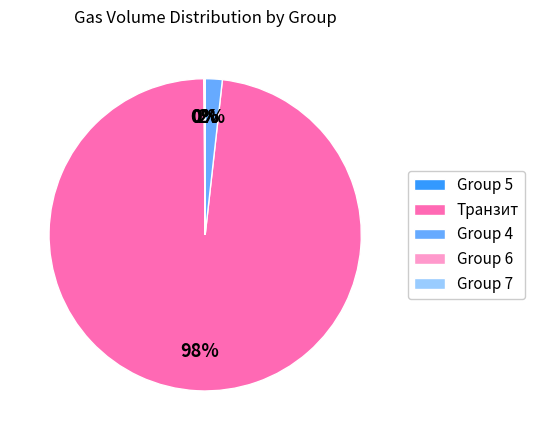

To the nearest percent, what is the difference between the largest and smallest slice percentages?

98%